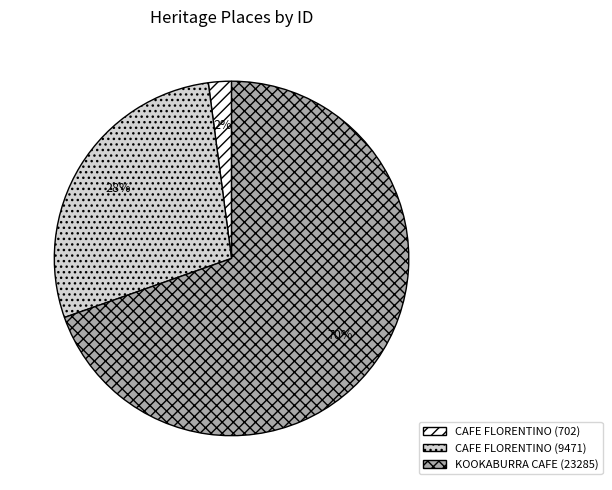

The CAFE FLORENTINO (9471) slice represents 39% of the pie. True or false?

False